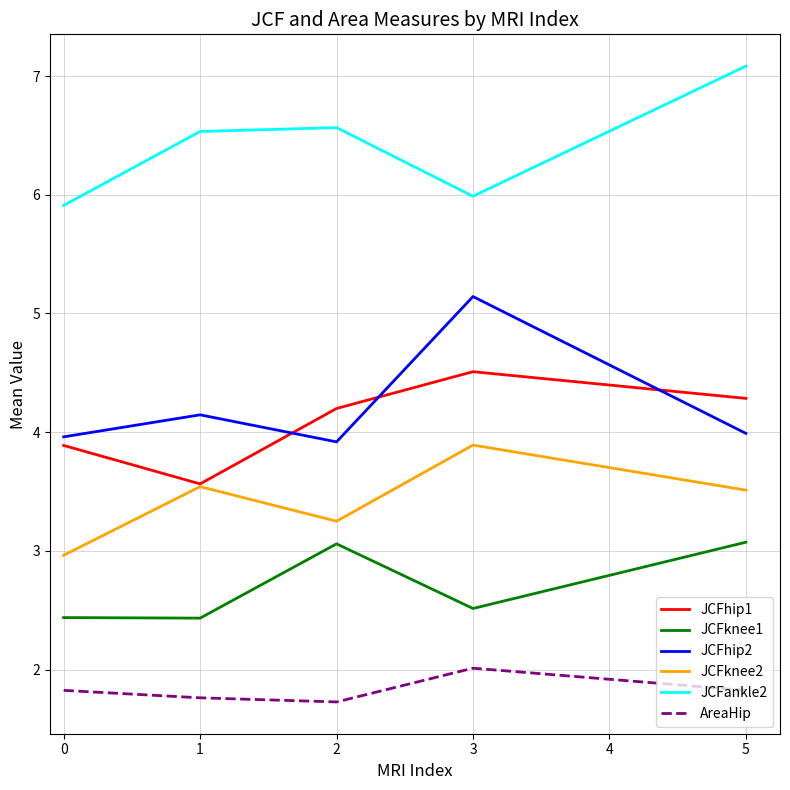

The value of JCFankle2 at 3 is 2.4. True or false?

False